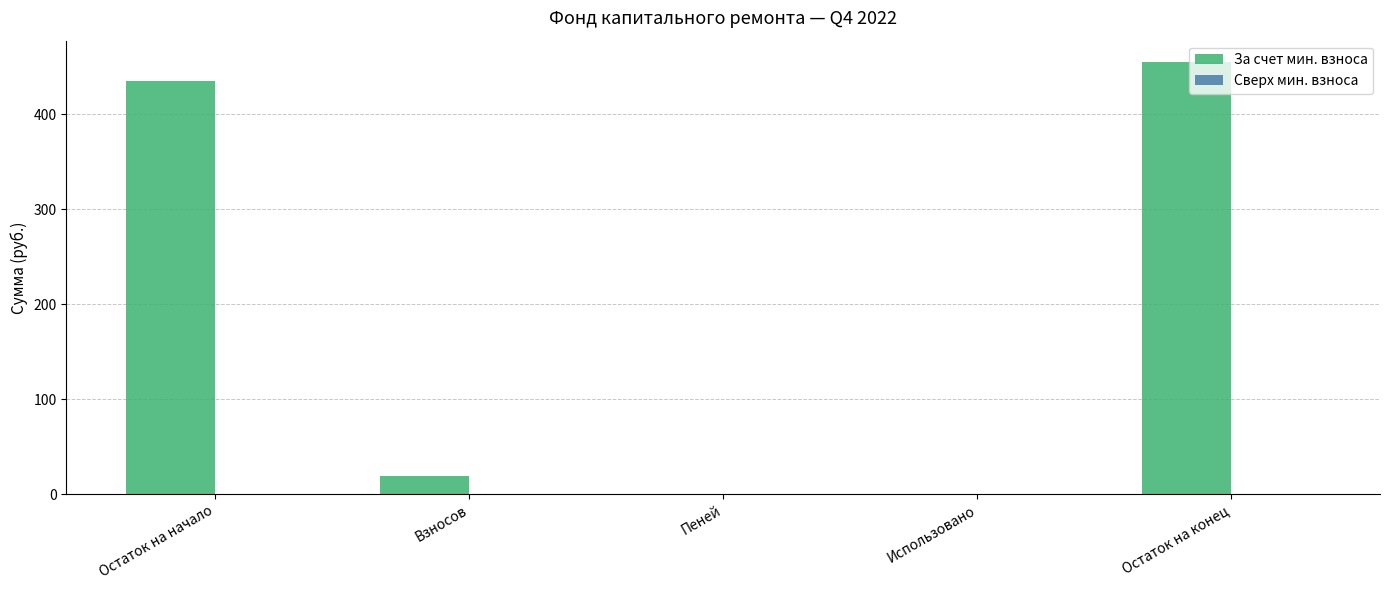

Which category has the highest value across all series?

Остаток на конец